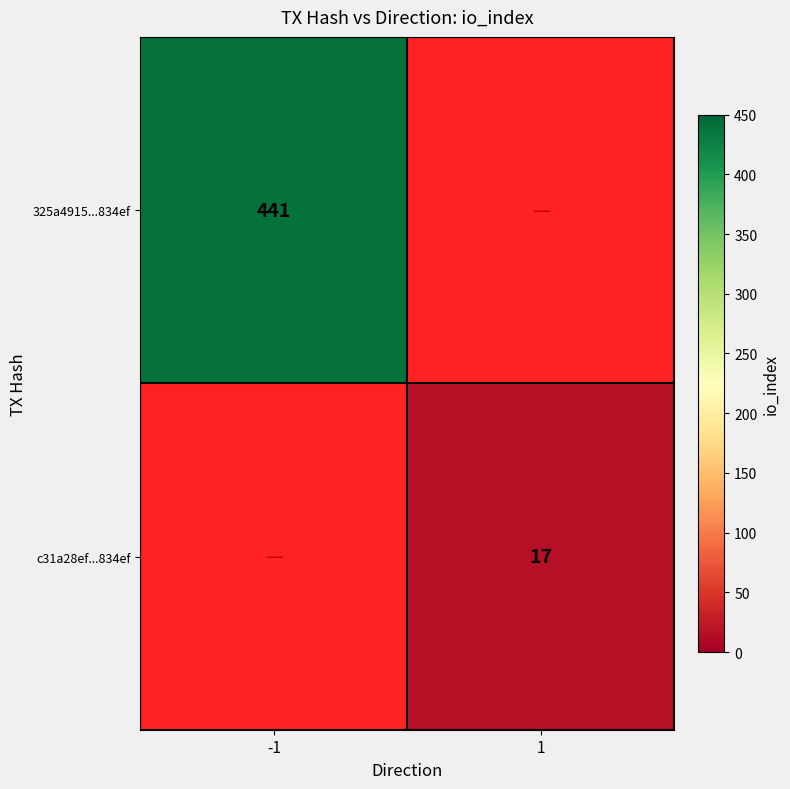

The value of c31a28ef...834ef at 1 is 11. True or false?

False